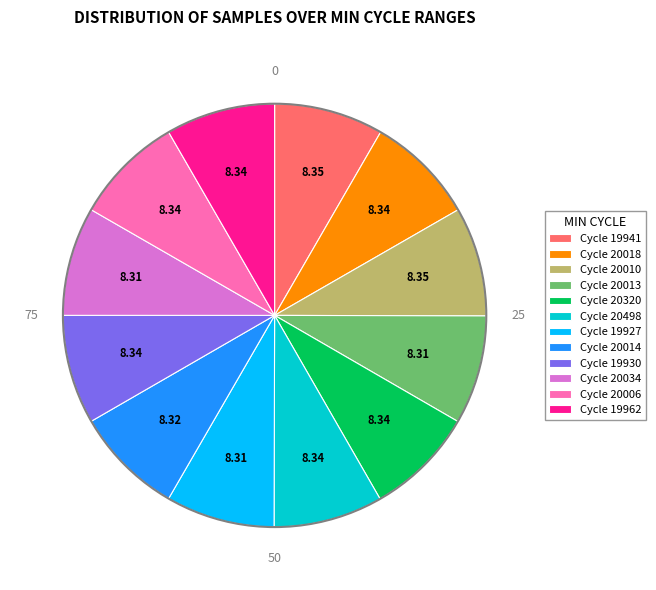

Does Cycle 20034 represent more than half of the total?

No